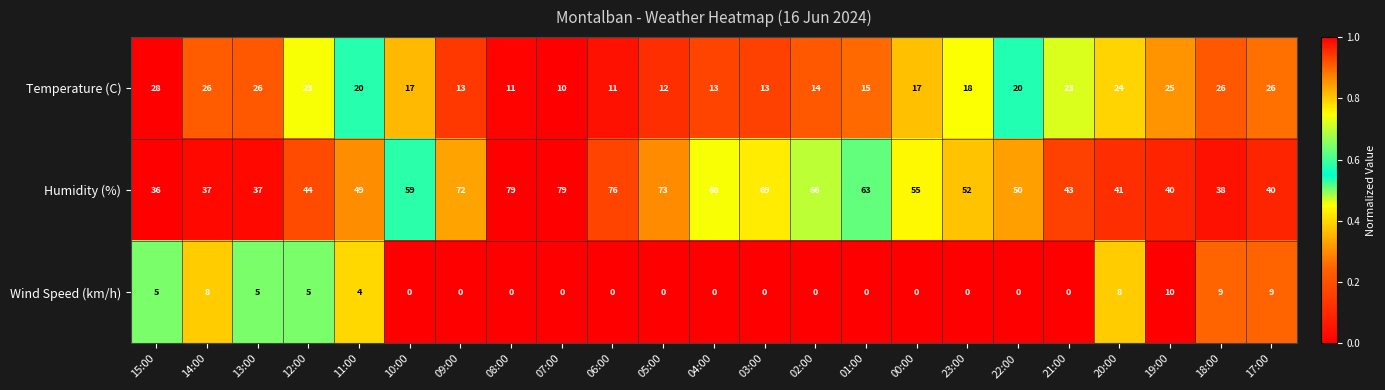

Which category has the highest value in the Temperature (C) series?

15:00